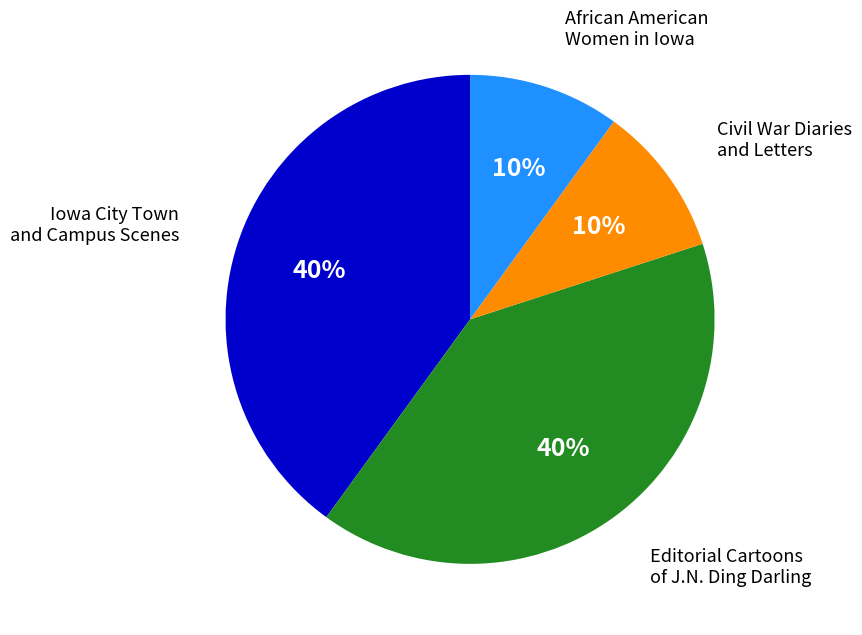

Is the sum of Iowa City Town and Campus Scenes and Editorial Cartoons of J.N. Ding Darling greater than half?

Yes